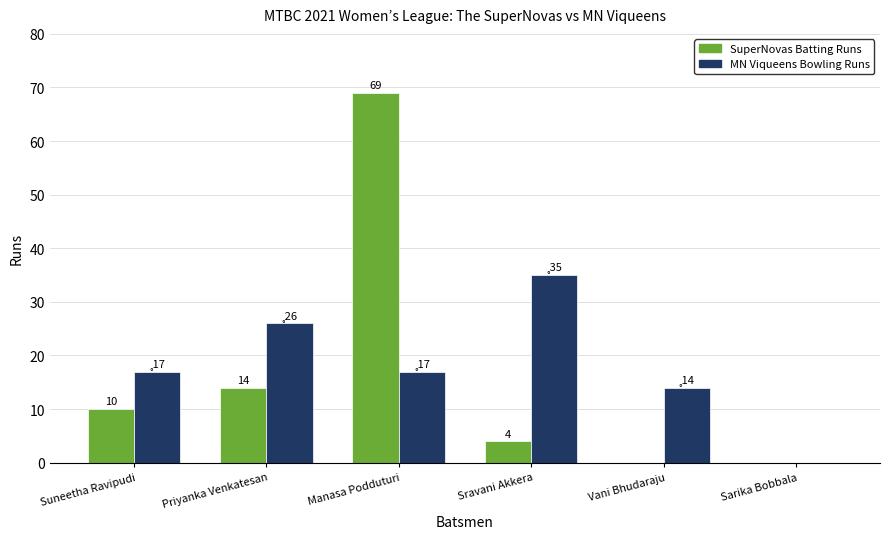

Between Sravani Akkera and Sarika Bobbala, which series saw the biggest shift?

MN Viqueens Bowling Runs